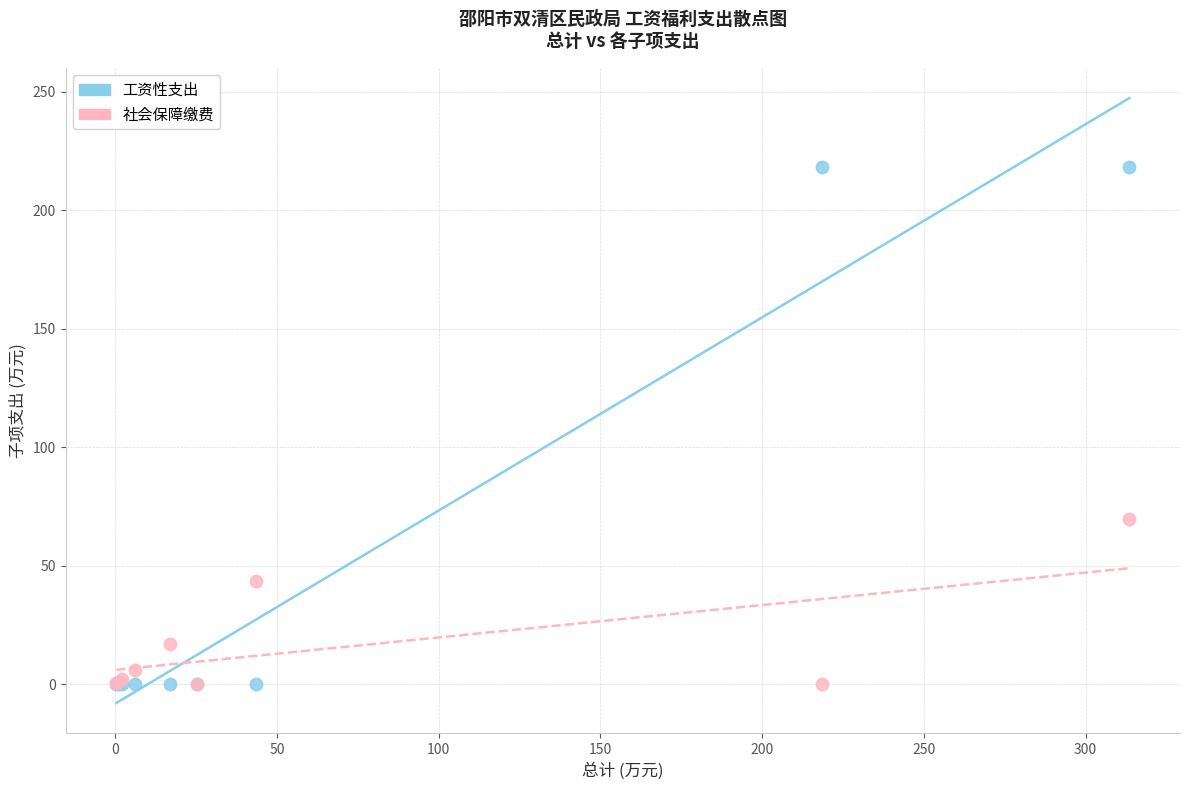

Which series reaches the maximum Y coordinate?

工资性支出